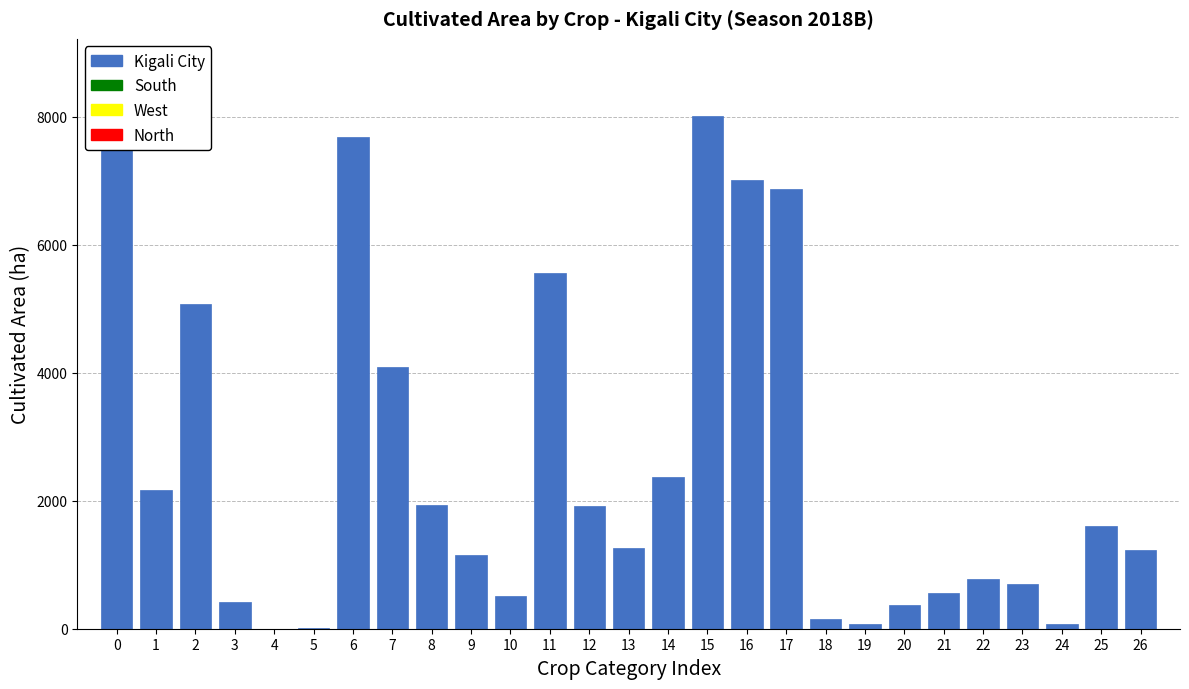

What is the greatest value displayed?

8011.5